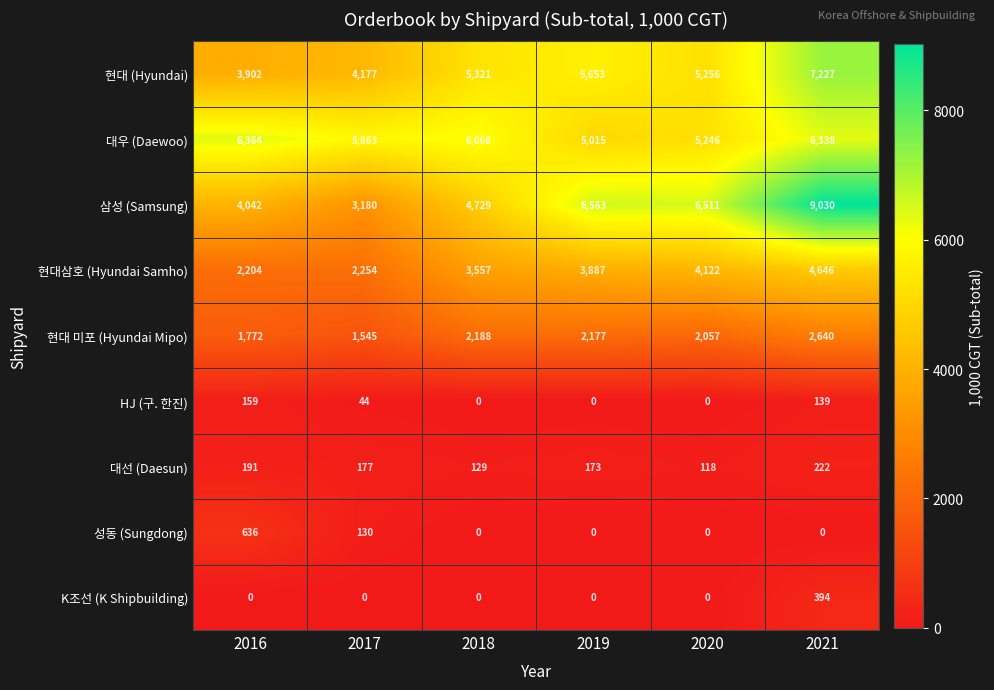

The value of 성동 (Sungdong) at 2016 is 236. True or false?

False